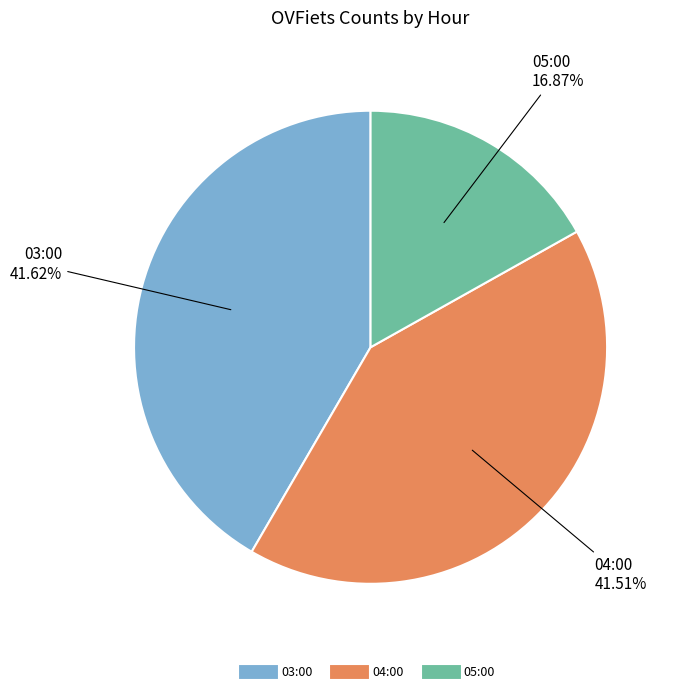

To the nearest percent, what is the difference between the largest and smallest slice percentages?

25%